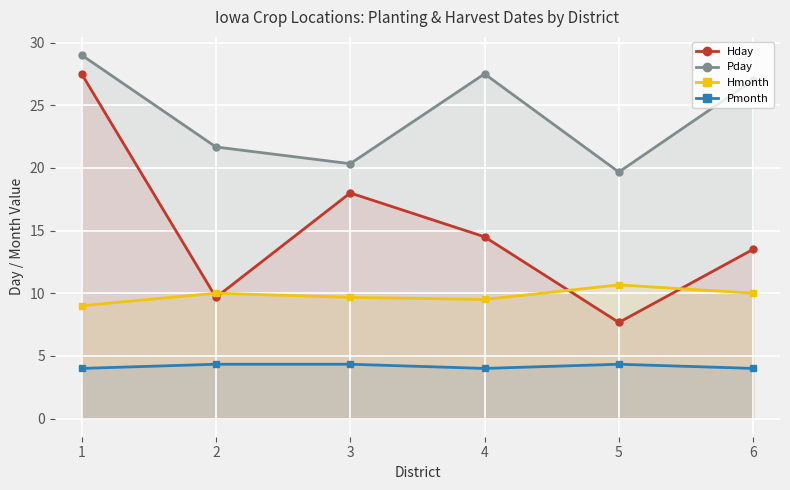

Reading right to left, extract all data points from this chart.

Hday: 13.5	7.7	14.5	18.0	9.7	27.5
Pday: 27.0	19.7	27.5	20.3	21.7	29.0
Hmonth: 10.0	10.7	9.5	9.7	10.0	9.0
Pmonth: 4.0	4.3	4.0	4.3	4.3	4.0